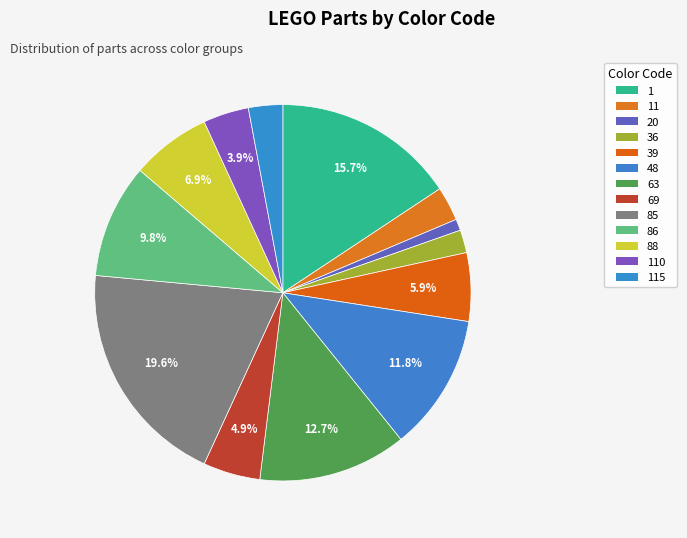

How many segments does this pie chart have?

13